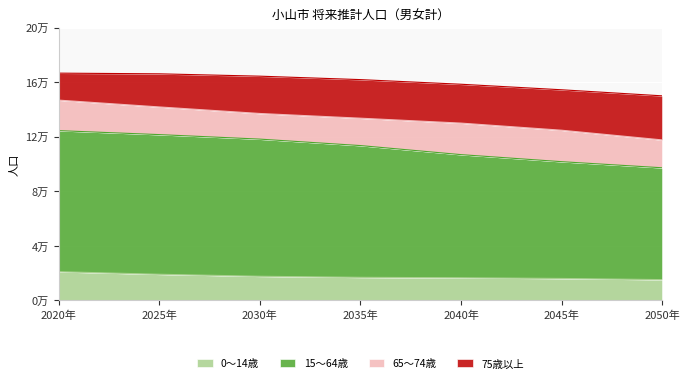

What are all the series names shown in the legend?

0～14歳, 15～64歳, 65～74歳, 75歳以上